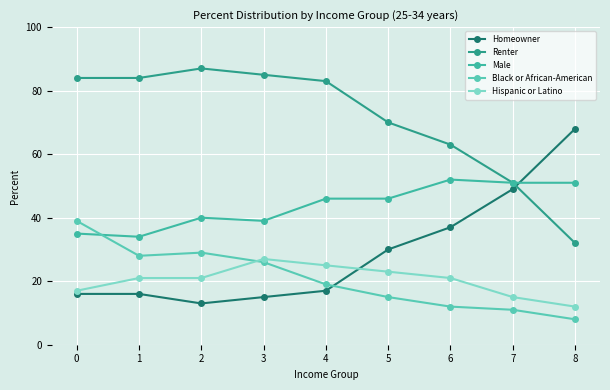

Count the number of categories in the chart.

9